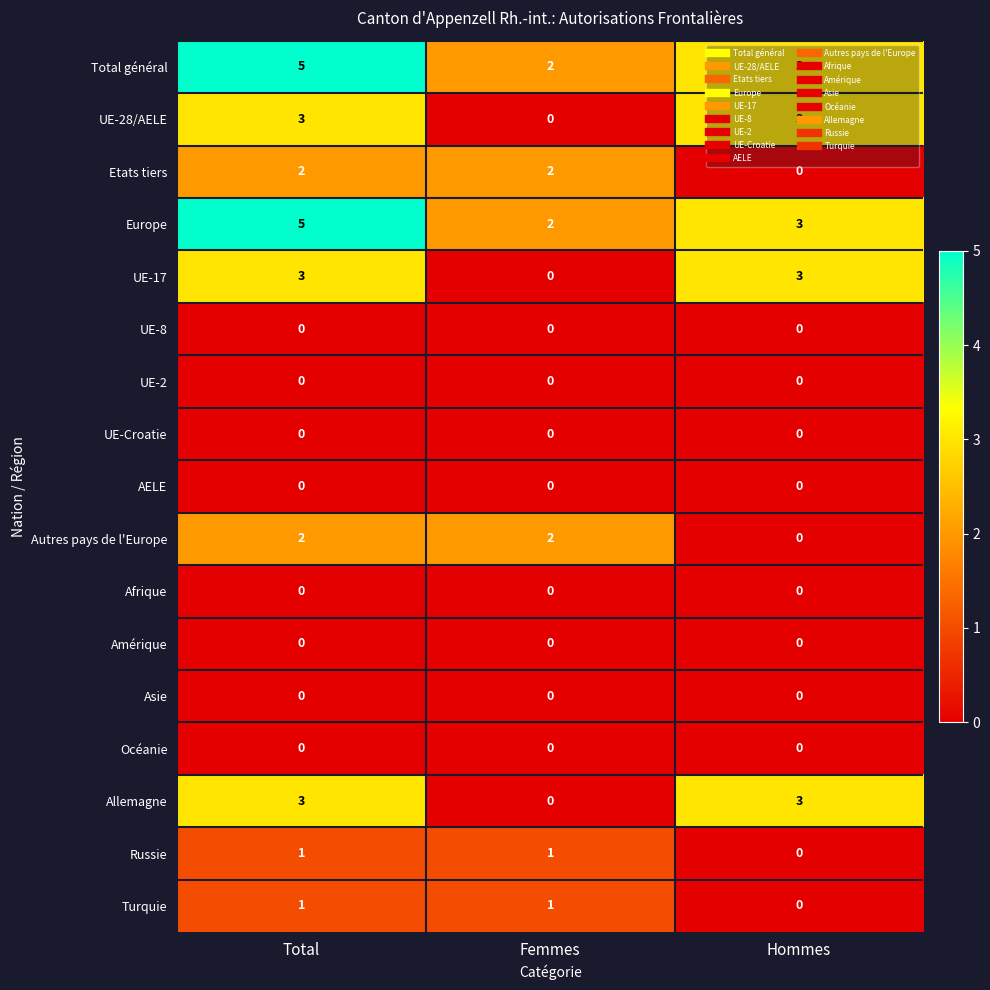

At which category does the chart reach its peak across all series?

Total